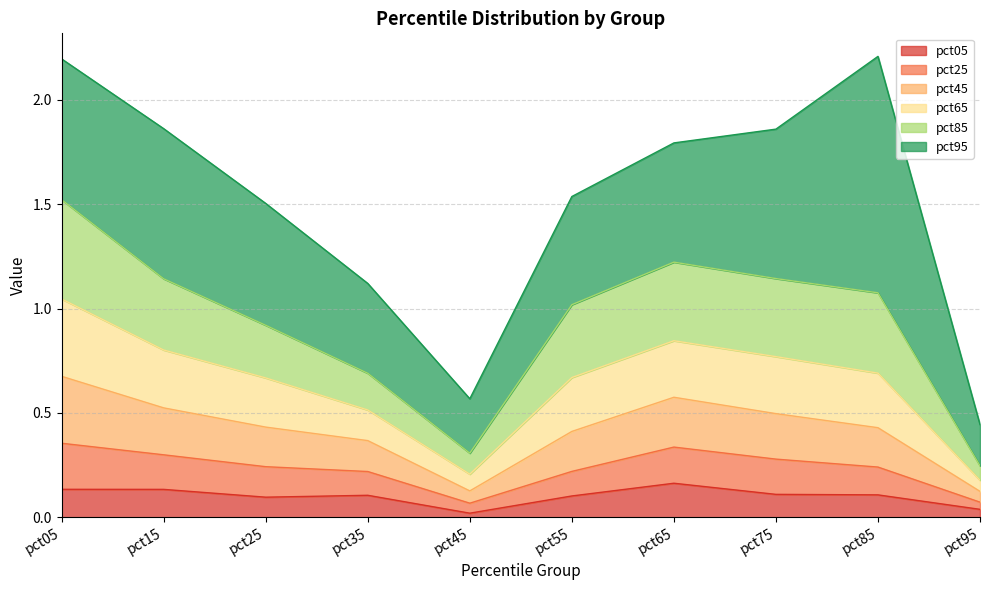

What is the total value across all series at pct85?

2.2